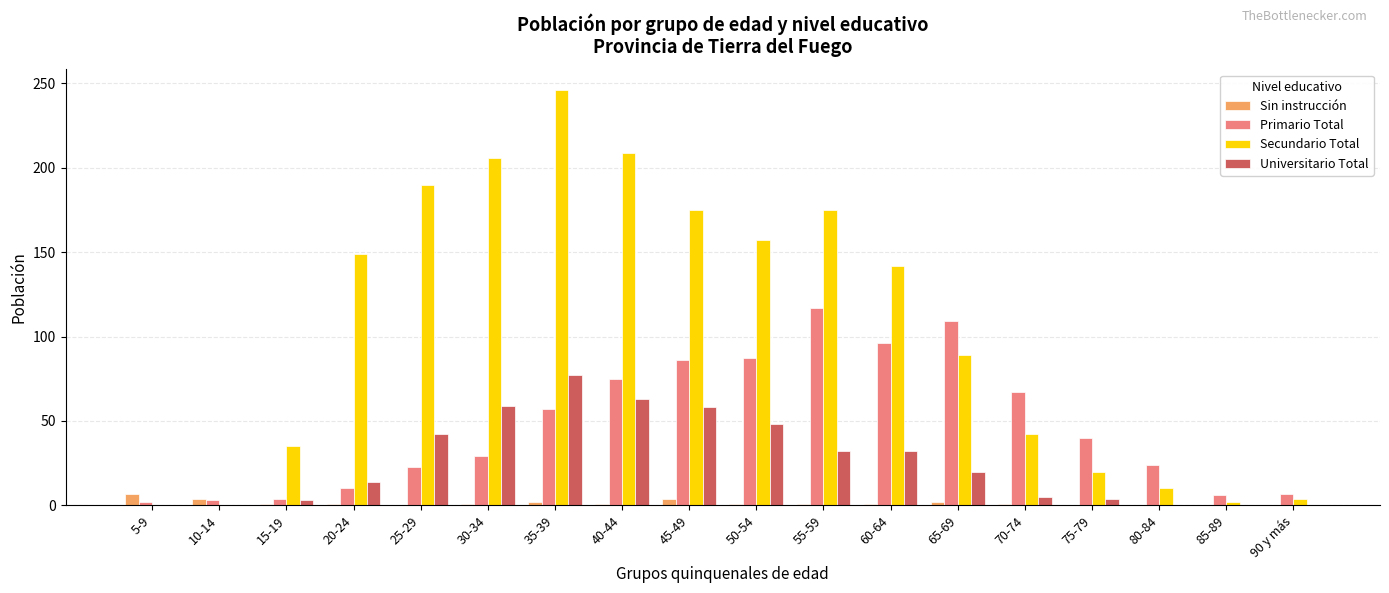

How many distinct data groups are displayed?

4